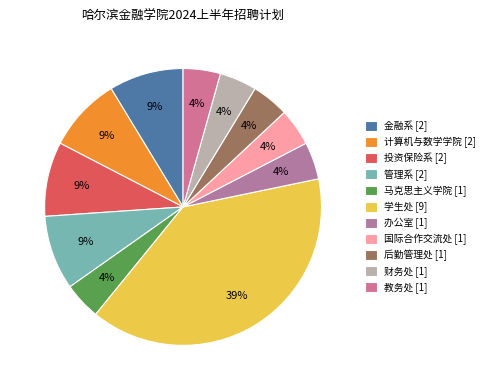

How many slices are in this pie chart?

11